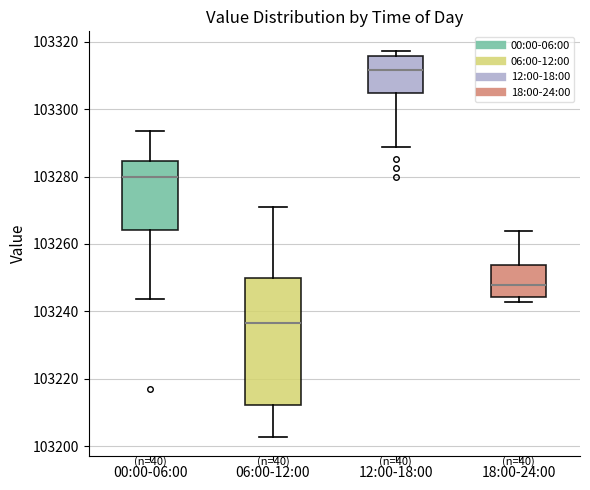

Comparing the boxes themselves (not the whiskers), which one is the tallest?

06:00-12:00